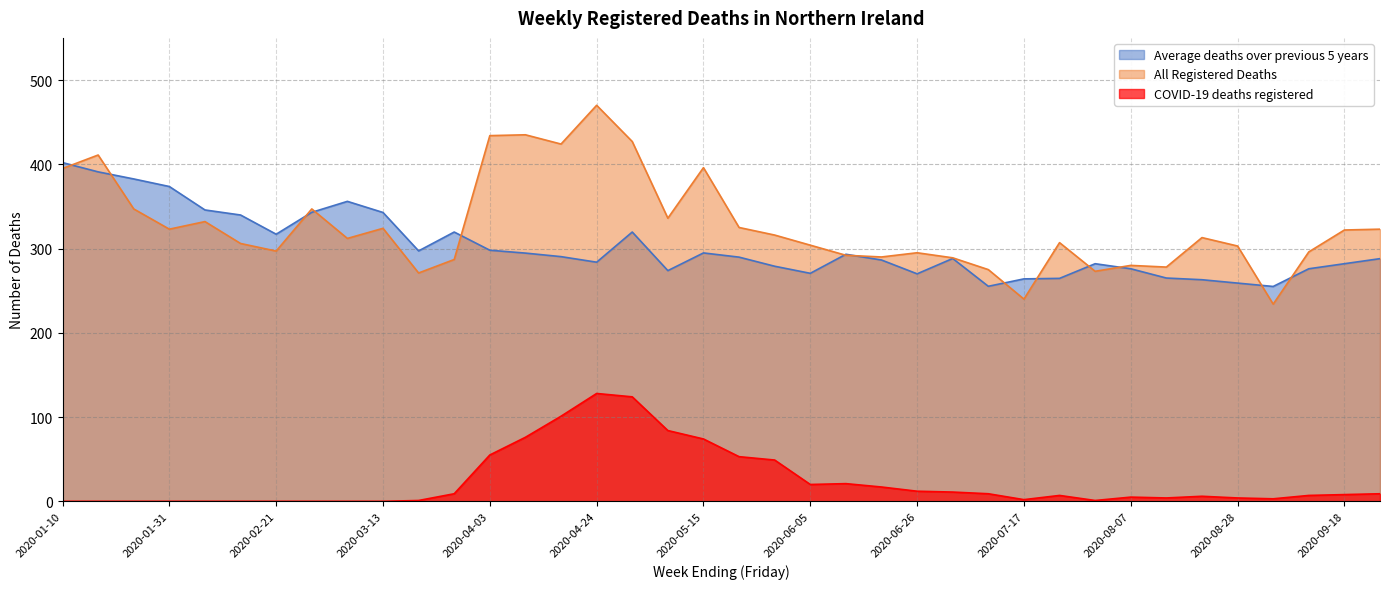

True or false: All Registered Deaths has more than 2 points higher than both neighbors.

True